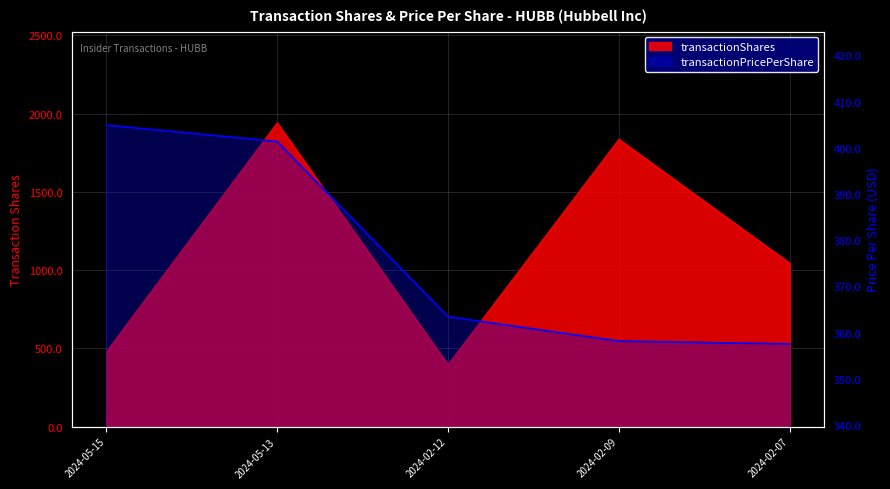

Read the value at 2024-05-15.

404.9